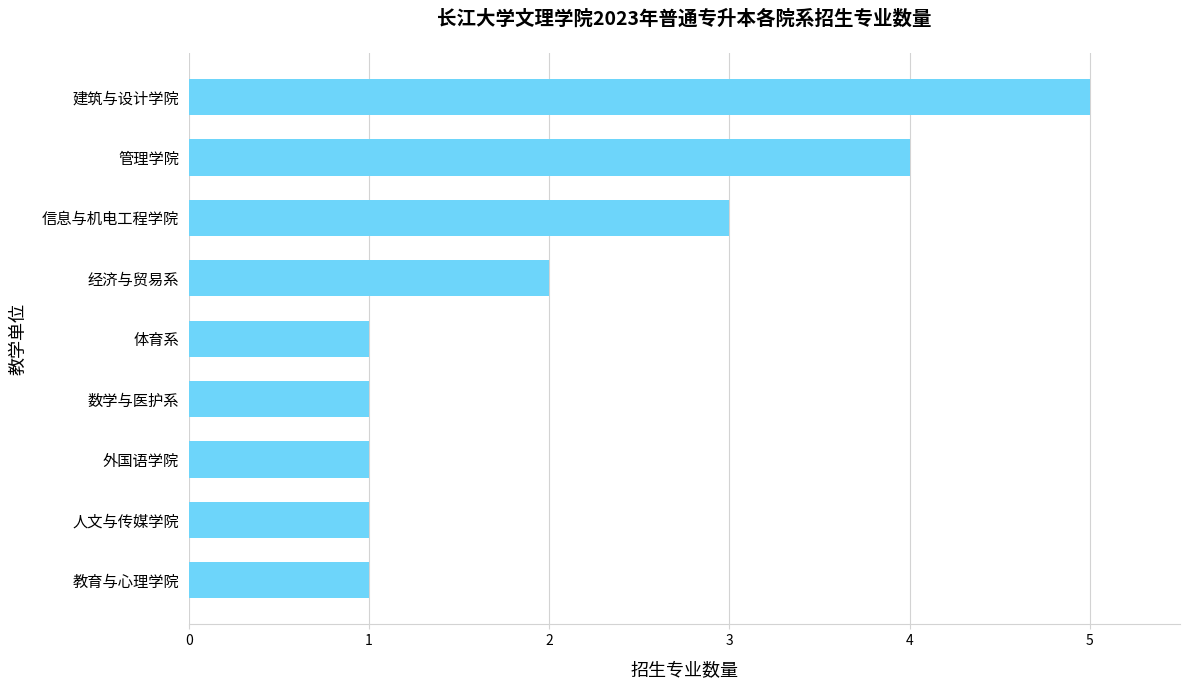

The value at 管理学院 is 4. True or false?

True